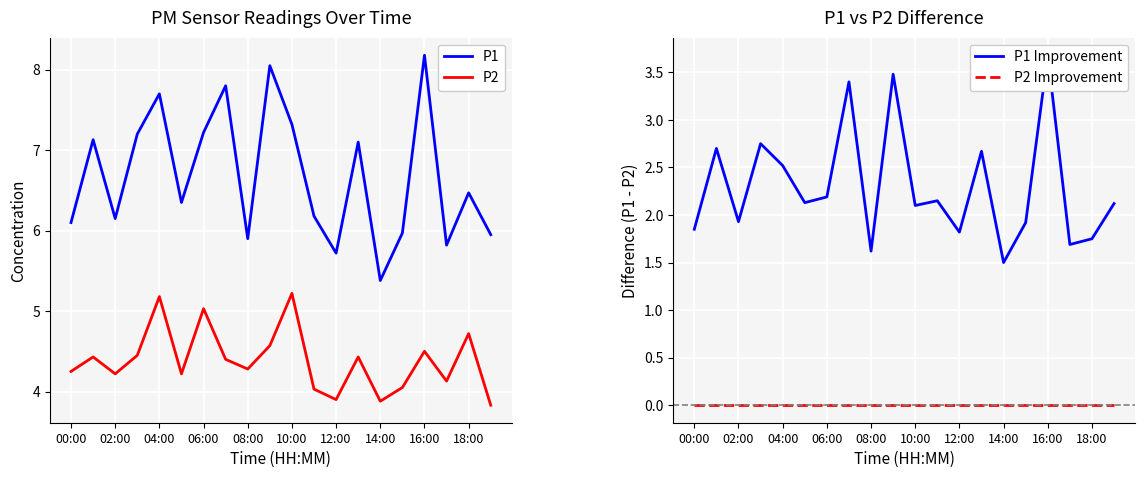

What is the average value of the P2 series?

4.4